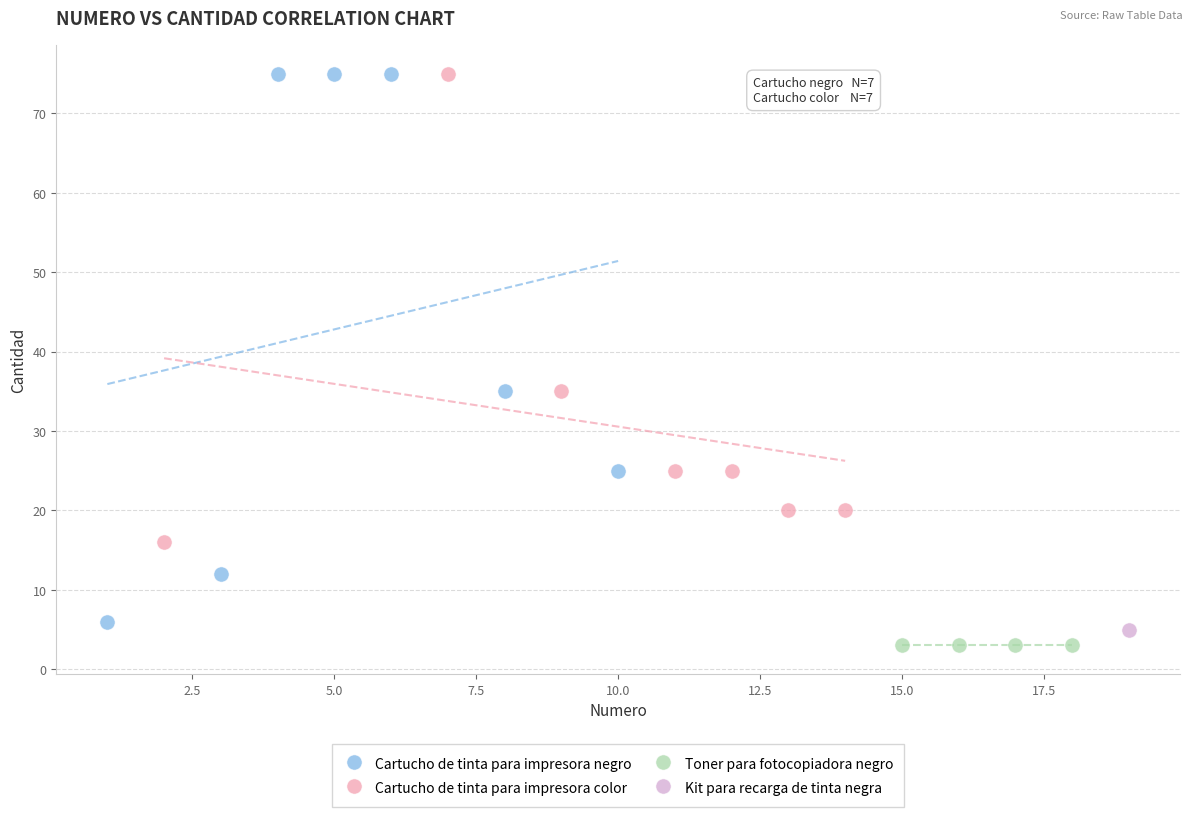

What are all the series names shown in the legend?

Cartucho de tinta para impresora negro, Cartucho de tinta para impresora color, Toner para fotocopiadora negro, Kit para recarga de tinta negra